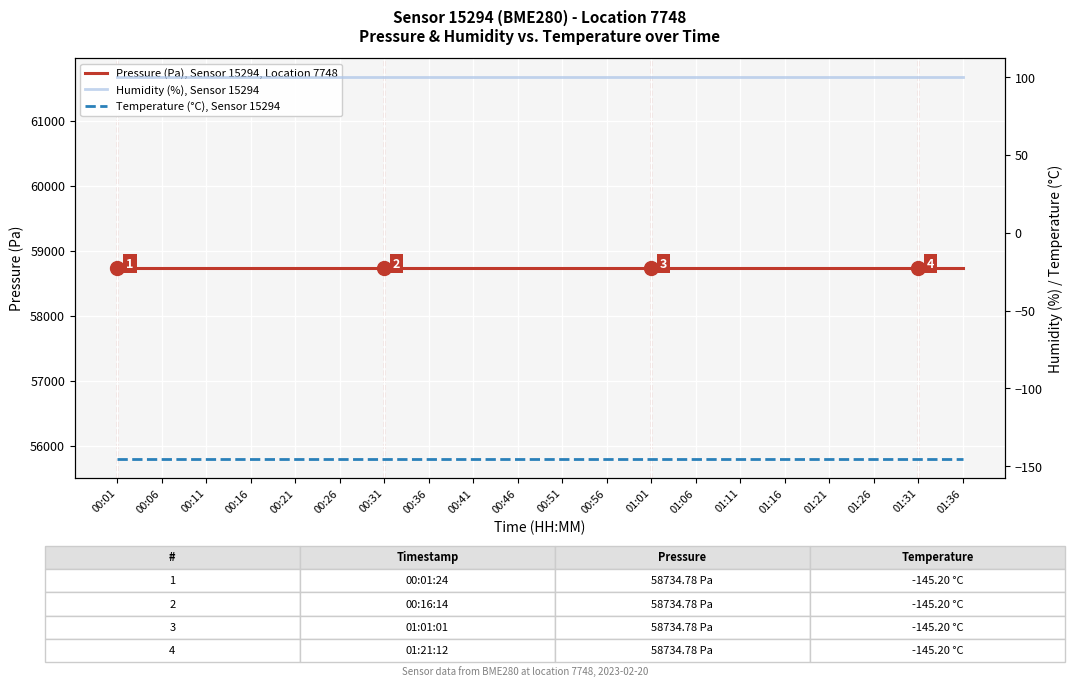

What is the label of the 9th point from the right?

00:56